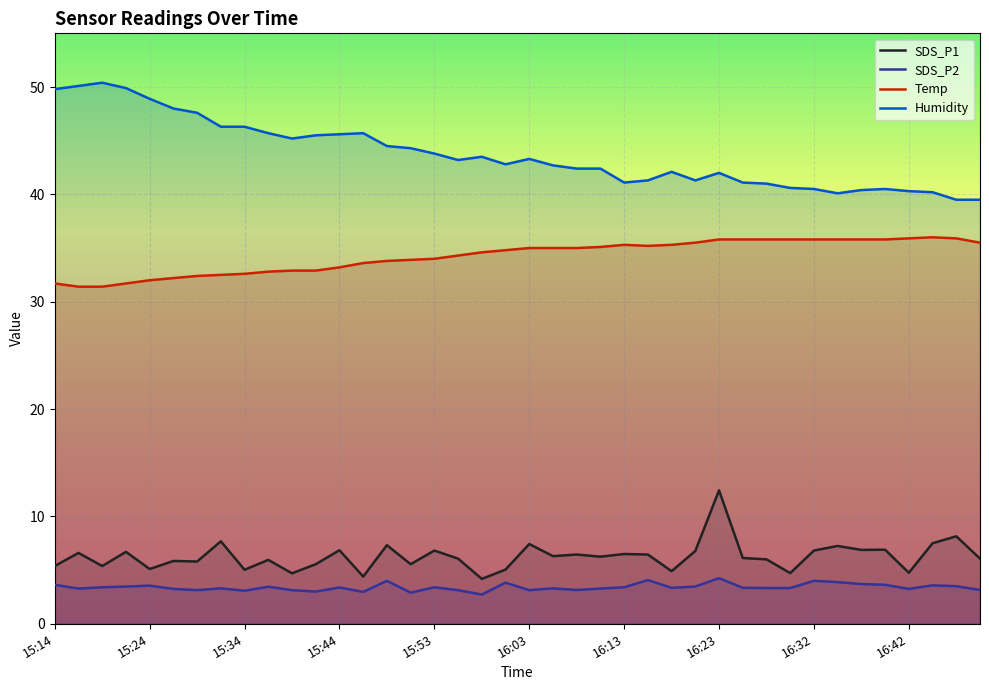

True or false: Humidity and SDS_P2 intersect in this chart.

False